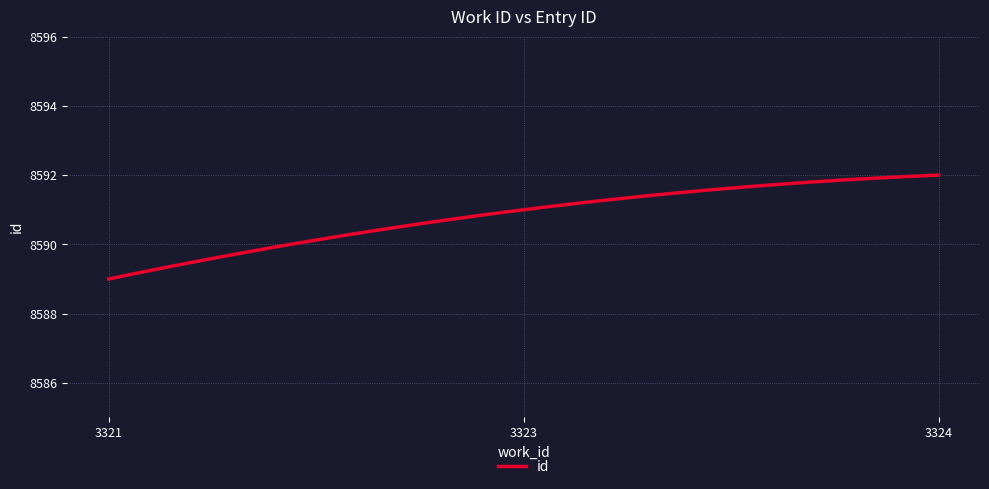

What is the difference between the maximum and minimum values?

3.0